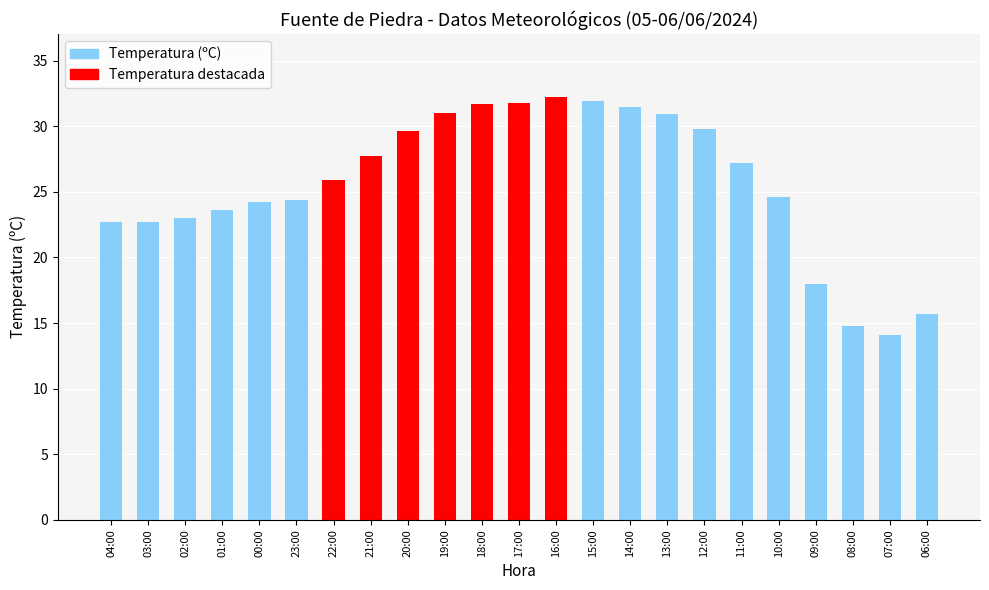

What position from the left is 00:00?

5